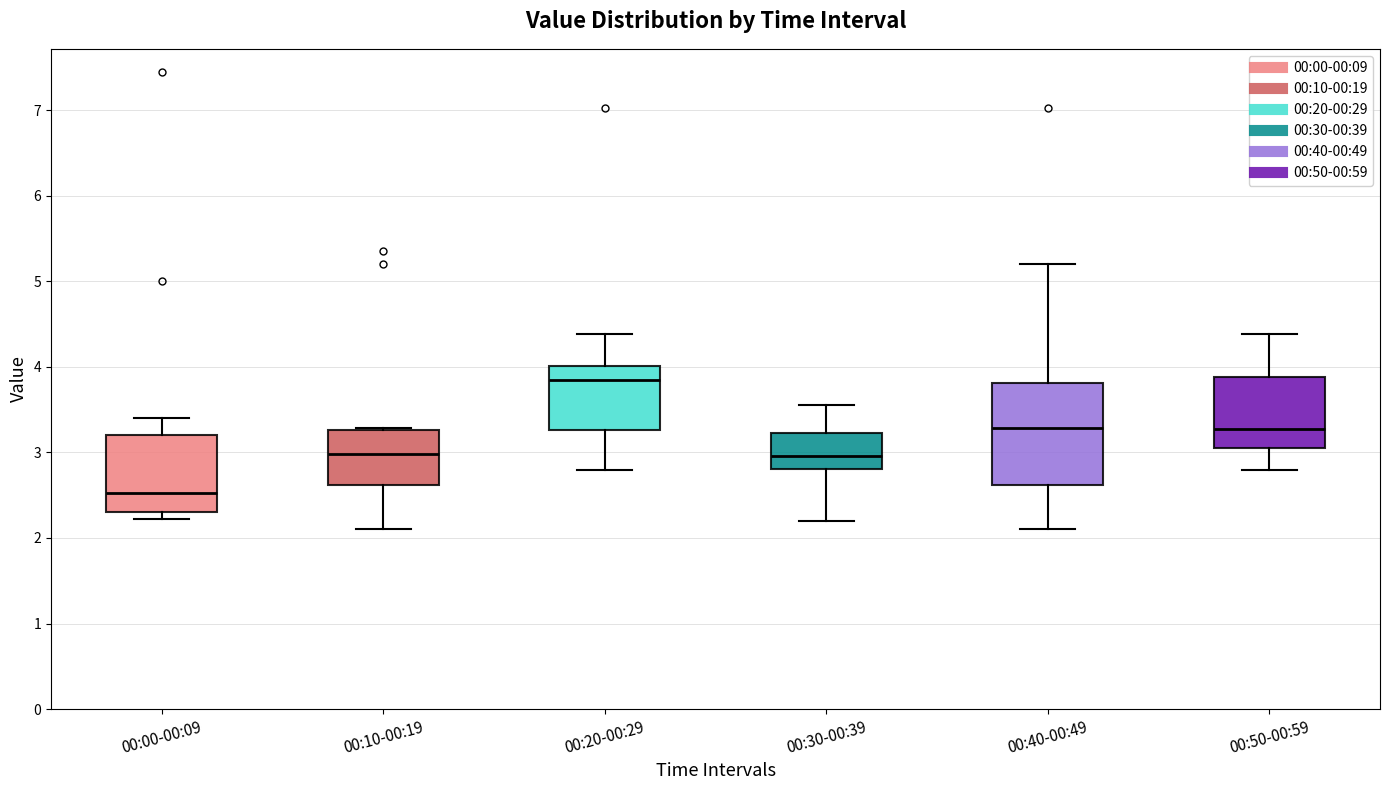

Reading left to right, read every box against the y-axis: the position of its median line, the range the box covers, and the ends of its whiskers. The values are not printed on the chart, so give them approximately, as read against the axis.

00:00-00:09: median 2.5, box 2.3 to 3.2, whiskers 2.2 to 3.4
00:10-00:19: median 3.0, box 2.6 to 3.3, whiskers 2.1 to 3.3
00:20-00:29: median 3.9, box 3.3 to 4.0, whiskers 2.8 to 4.4
00:30-00:39: median 3.0, box 2.8 to 3.2, whiskers 2.2 to 3.6
00:40-00:49: median 3.3, box 2.6 to 3.8, whiskers 2.1 to 5.2
00:50-00:59: median 3.3, box 3.0 to 3.9, whiskers 2.8 to 4.4